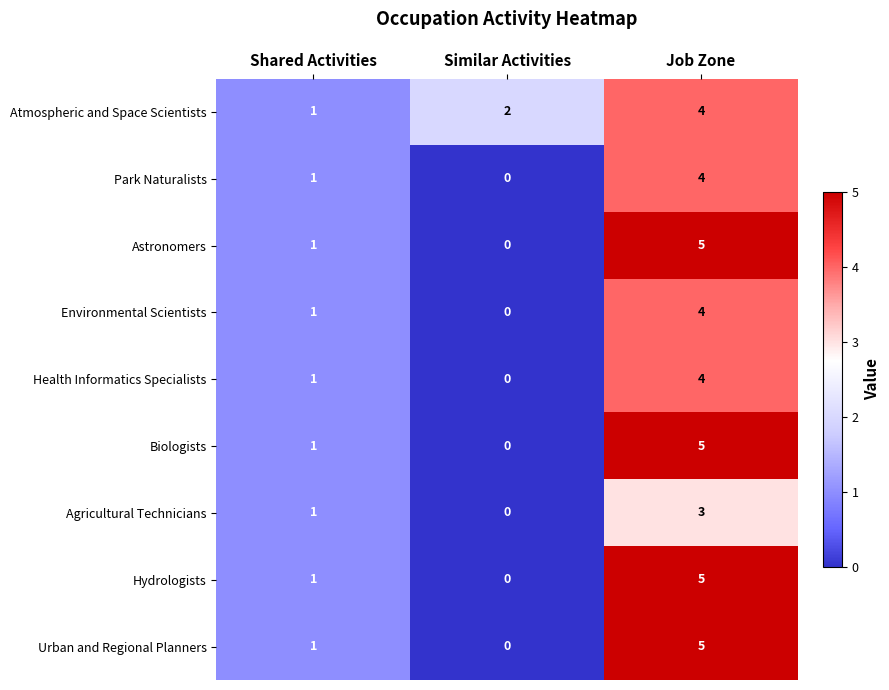

The Agricultural Technicians series shows -1 at Similar Activities. True or false?

False